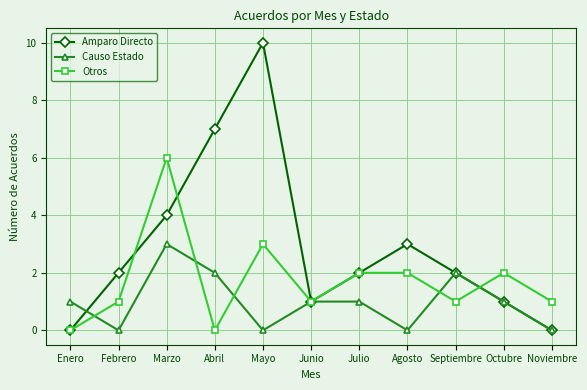

Reading left to right, list all the values displayed in this chart.

Amparo Directo: 0	2	4	7	10	1	2	3	2	1	0
Causo Estado: 1	0	3	2	0	1	1	0	2	1	0
Otros: 0	1	6	0	3	1	2	2	1	2	1